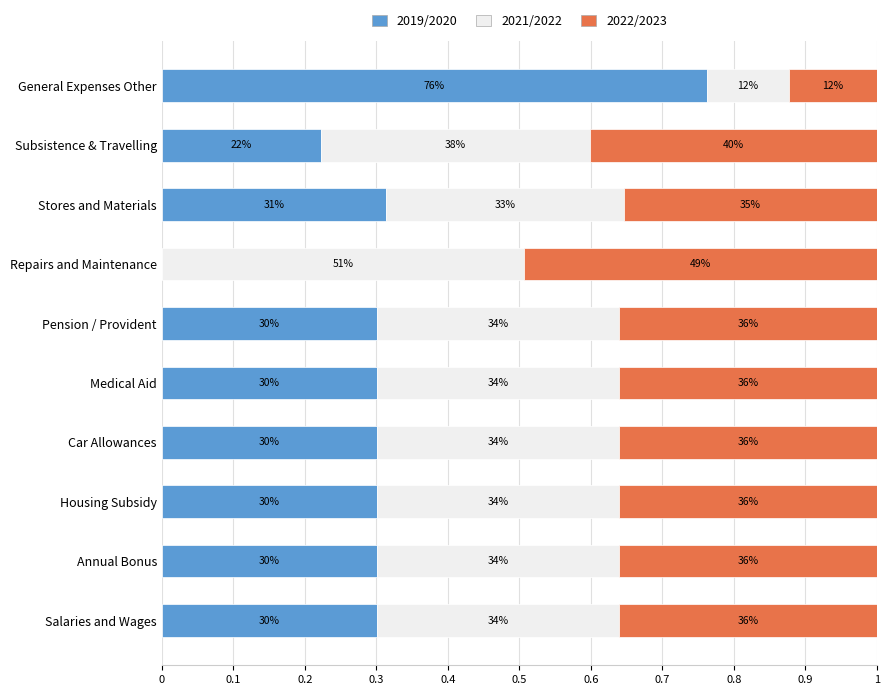

What are all the series names shown in the legend?

2019/2020, 2021/2022, 2022/2023